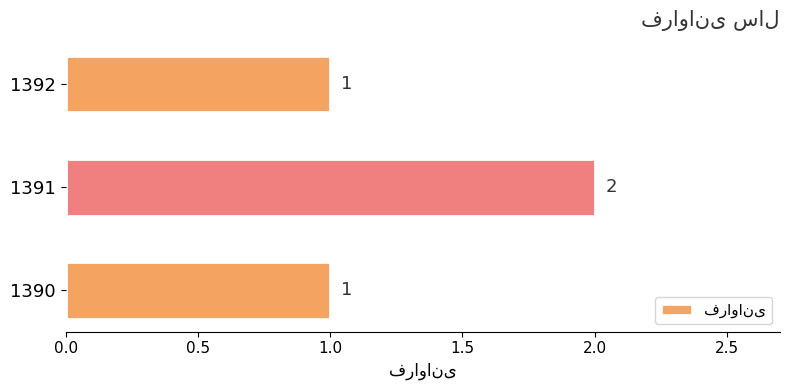

What is the ratio of the value at 1392 to the value at 1390?

1.0